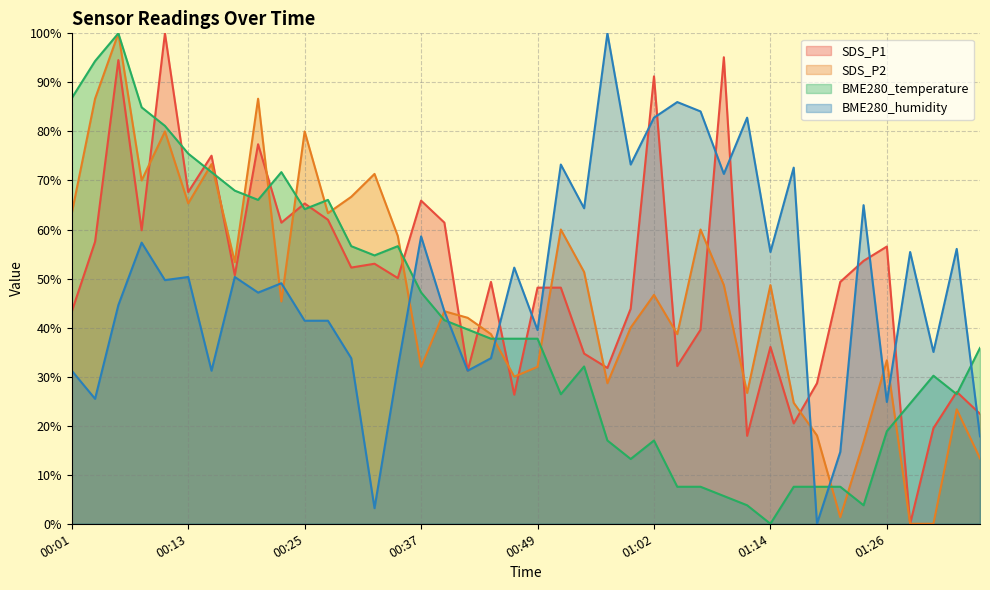

Reading left to right, list all the values displayed in this chart.

SDS_P1: 00:01=43.3	00:03=57.5	00:06=94.5	00:08=59.8	00:11=100.0	00:13=67.6	00:15=75.0	00:18=50.7	00:20=77.4	00:23=61.4	00:25=65.3	00:28=62.0	00:30=52.2	00:32=53.0	00:35=50.1	00:37=65.9	00:40=61.4	00:42=31.2	00:45=49.3	00:47=26.3	00:49=48.1	00:52=48.1	00:54=34.7	00:57=31.8	00:59=43.9	01:02=91.2	01:04=32.2	01:07=39.6	01:09=95.1	01:11=17.9	01:14=36.1	01:16=20.5	01:19=28.7	01:21=49.3	01:24=53.6	01:26=56.5	01:29=0.0	01:31=19.5	01:33=26.9	01:36=22.4
SDS_P2: 00:01=63.3	00:03=86.7	00:06=100.0	00:08=70.0	00:11=80.0	00:13=65.3	00:15=73.3	00:18=53.3	00:20=86.7	00:23=45.3	00:25=80.0	00:28=63.3	00:30=66.7	00:32=71.3	00:35=58.7	00:37=32.0	00:40=43.3	00:42=42.0	00:45=38.7	00:47=30.0	00:49=32.0	00:52=60.0	00:54=51.3	00:57=28.7	00:59=40.0	01:02=46.7	01:04=38.7	01:07=60.0	01:09=48.7	01:11=26.7	01:14=48.7	01:16=24.7	01:19=18.0	01:21=1.3	01:24=16.7	01:26=33.3	01:29=0.0	01:31=0.0	01:33=23.3	01:36=13.3
BME280_temperature: 00:01=86.8	00:03=94.3	00:06=100.0	00:08=84.9	00:11=81.1	00:13=75.5	00:15=71.7	00:18=67.9	00:20=66.0	00:23=71.7	00:25=64.2	00:28=66.0	00:30=56.6	00:32=54.7	00:35=56.6	00:37=47.2	00:40=41.5	00:42=39.6	00:45=37.7	00:47=37.7	00:49=37.7	00:52=26.4	00:54=32.1	00:57=17.0	00:59=13.2	01:02=17.0	01:04=7.5	01:07=7.5	01:09=5.7	01:11=3.8	01:14=0.0	01:16=7.5	01:19=7.5	01:21=7.5	01:24=3.8	01:26=18.9	01:29=24.5	01:31=30.2	01:33=26.4	01:36=35.8
BME280_humidity: 00:01=31.2	00:03=25.5	00:06=44.6	00:08=57.3	00:11=49.7	00:13=50.3	00:15=31.2	00:18=50.3	00:20=47.1	00:23=49.0	00:25=41.4	00:28=41.4	00:30=33.8	00:32=3.2	00:35=31.8	00:37=58.6	00:40=43.3	00:42=31.2	00:45=33.8	00:47=52.2	00:49=39.5	00:52=73.2	00:54=64.3	00:57=100.0	00:59=73.2	01:02=82.8	01:04=86.0	01:07=84.1	01:09=71.3	01:11=82.8	01:14=55.4	01:16=72.6	01:19=0.0	01:21=14.6	01:24=65.0	01:26=24.8	01:29=55.4	01:31=35.0	01:33=56.1	01:36=17.8